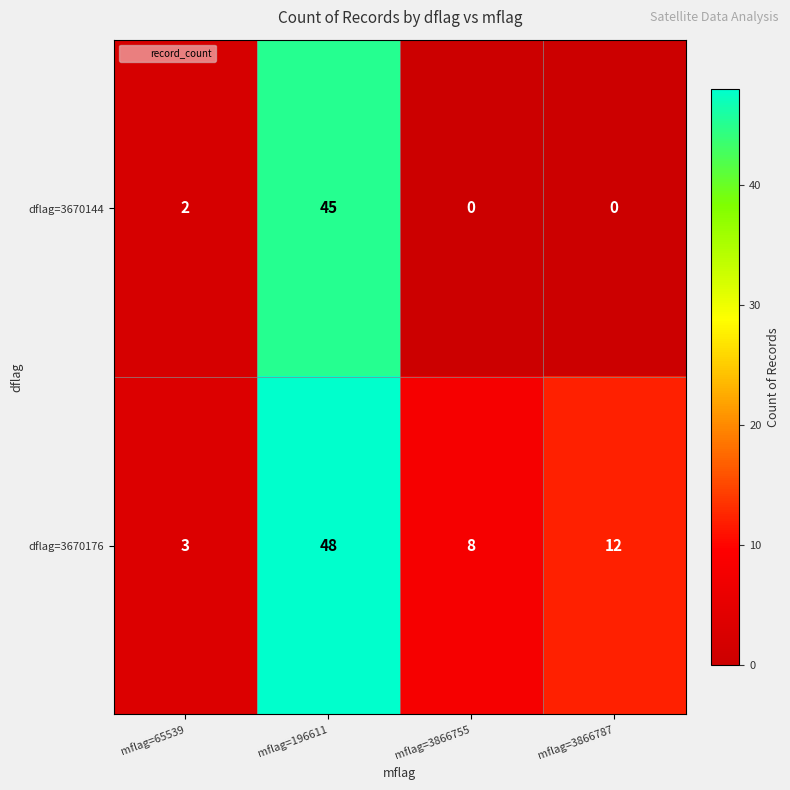

Where is dflag=3670144 nearest to the value 22?

mflag=65539